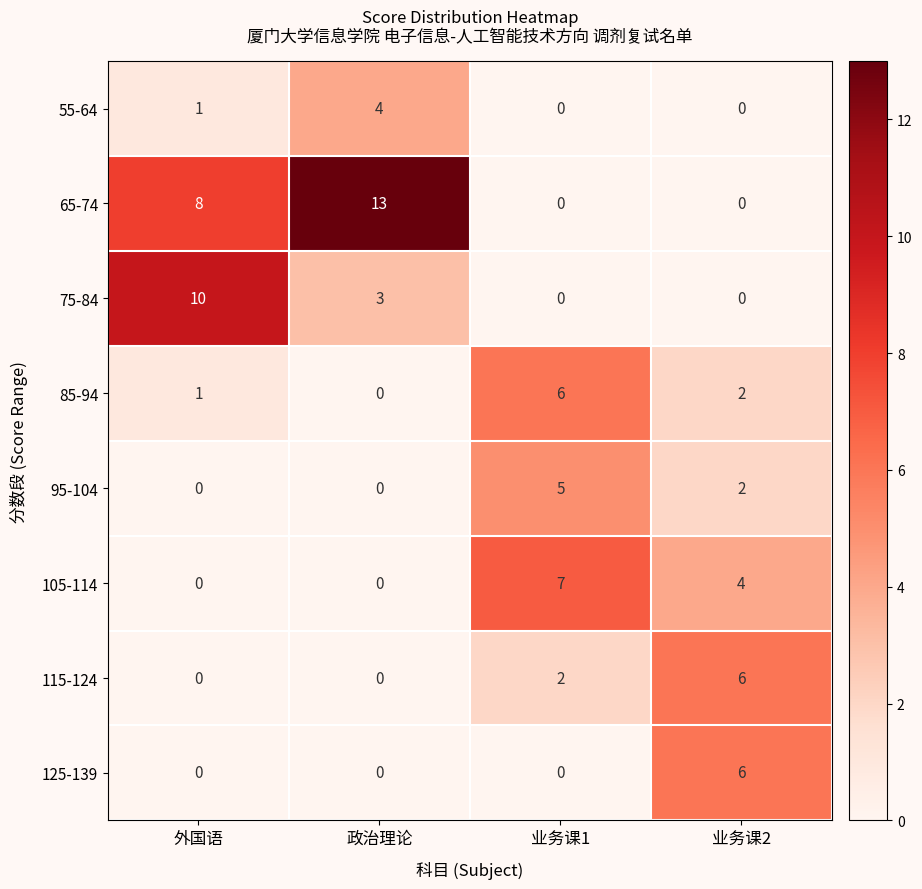

What is the difference between the maximum and minimum values in the 125-139 series?

6